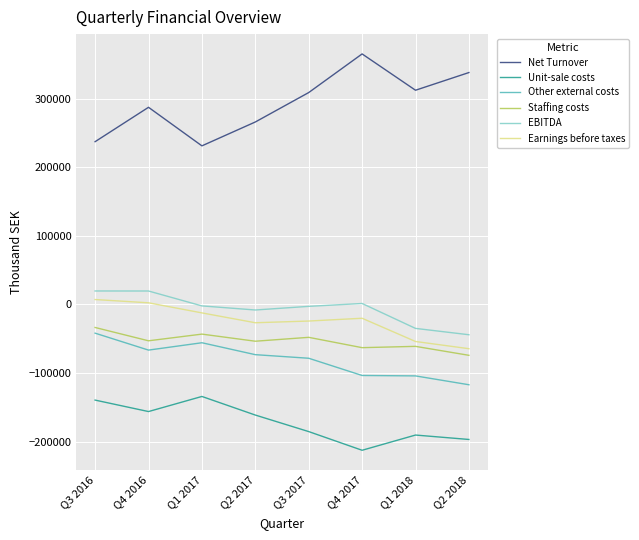

What is the sum of the Earnings before taxes values at Q2 2018 and Q4 2016?

-61919